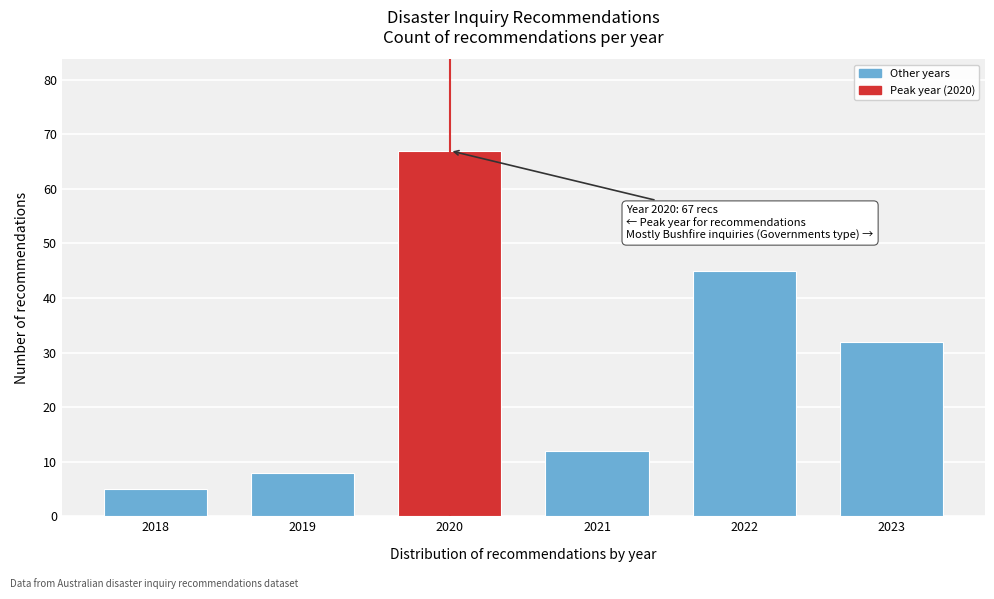

Reading left to right, what are all the values shown in this chart?

2018=5	2019=8	2020=67	2021=12	2022=45	2023=32